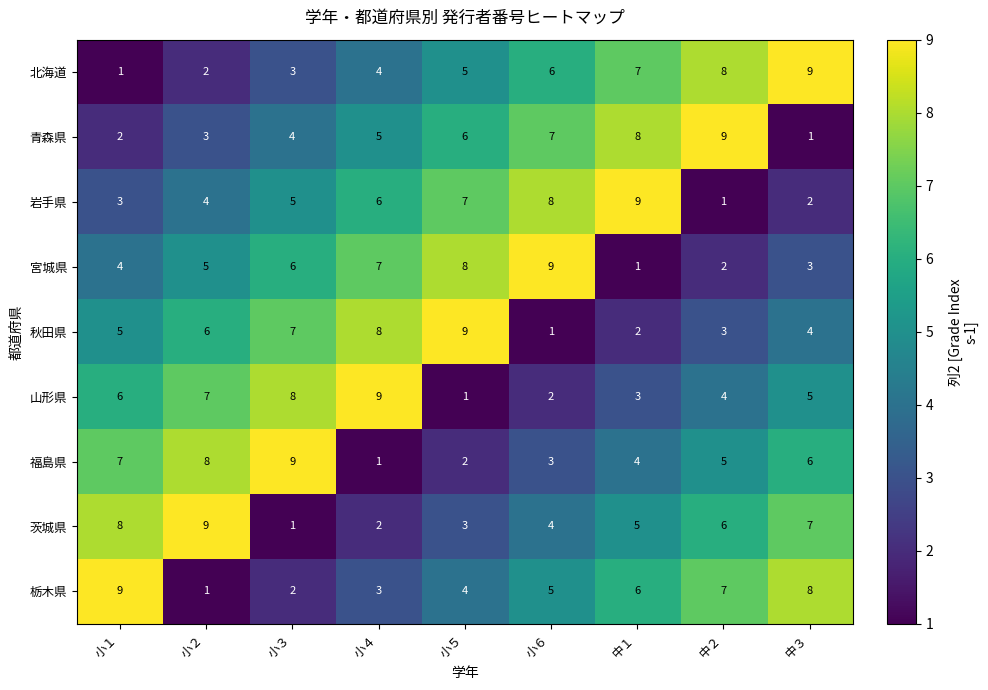

What is the total value across all series at 小１?

45